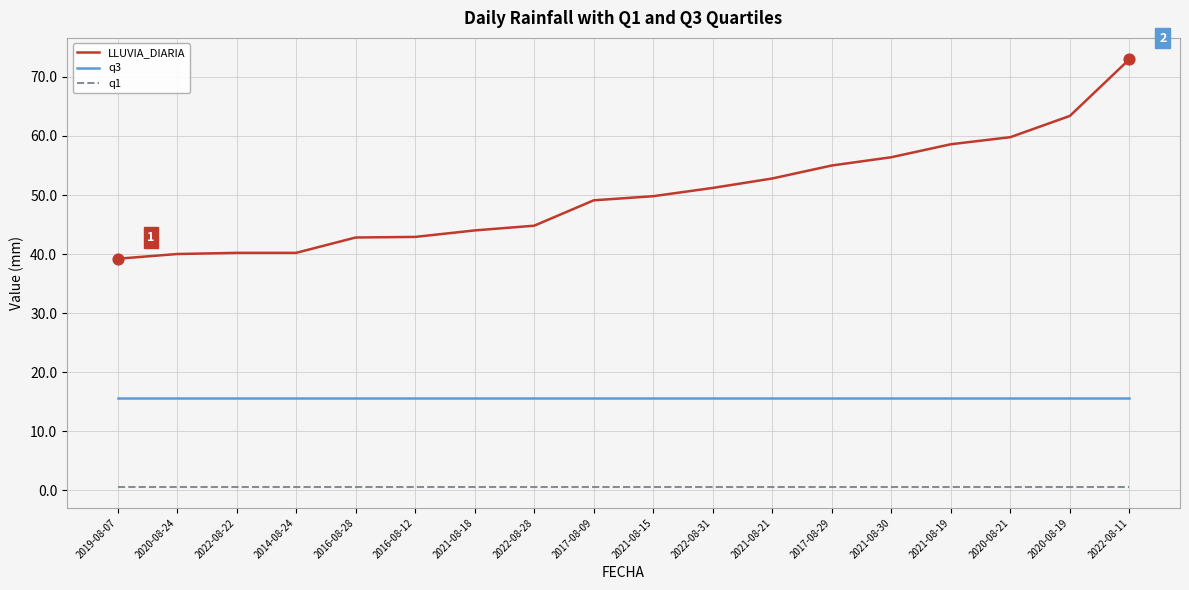

What is the total value across all series at 2016-08-28?

59.0